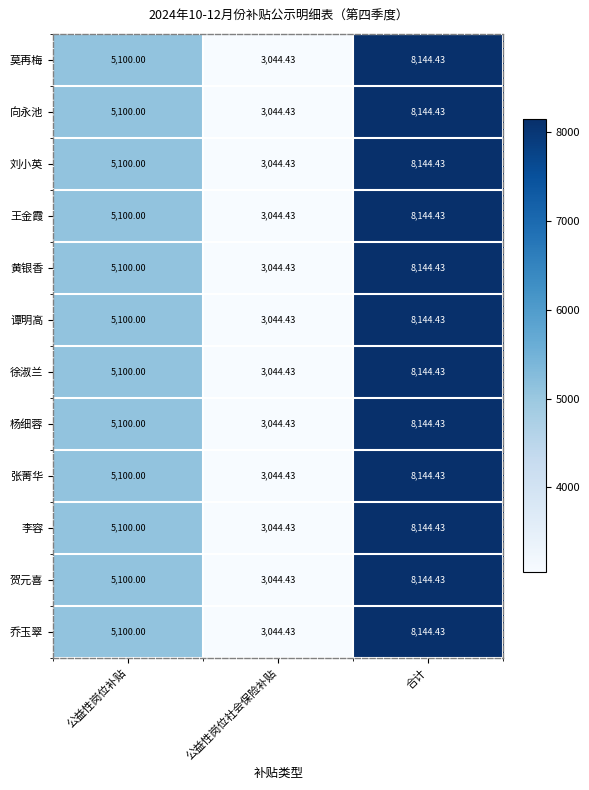

How many data points in 黄银香 are less than 5100?

1